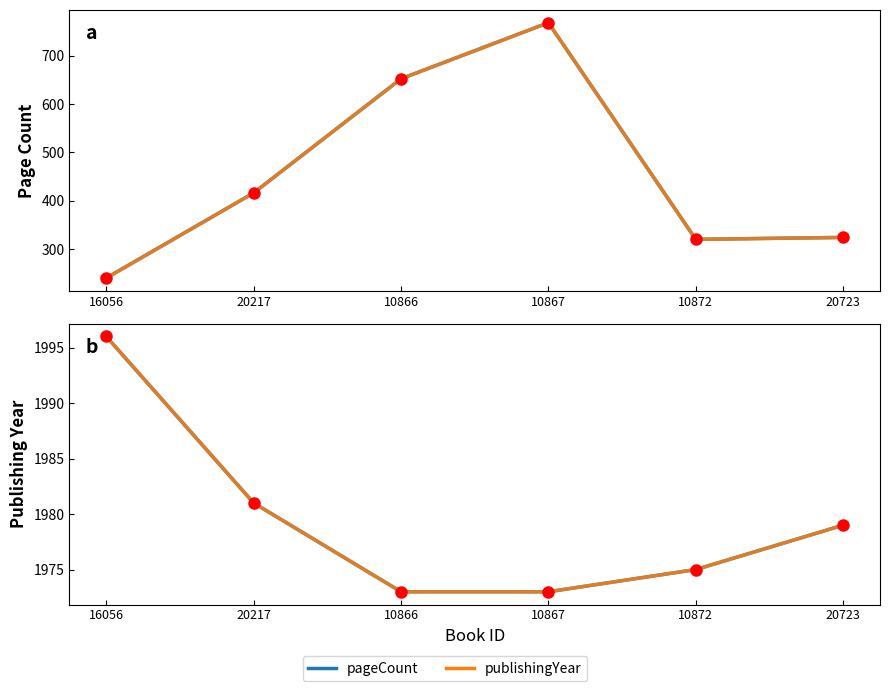

Which series has the largest total across all categories?

publishingYear